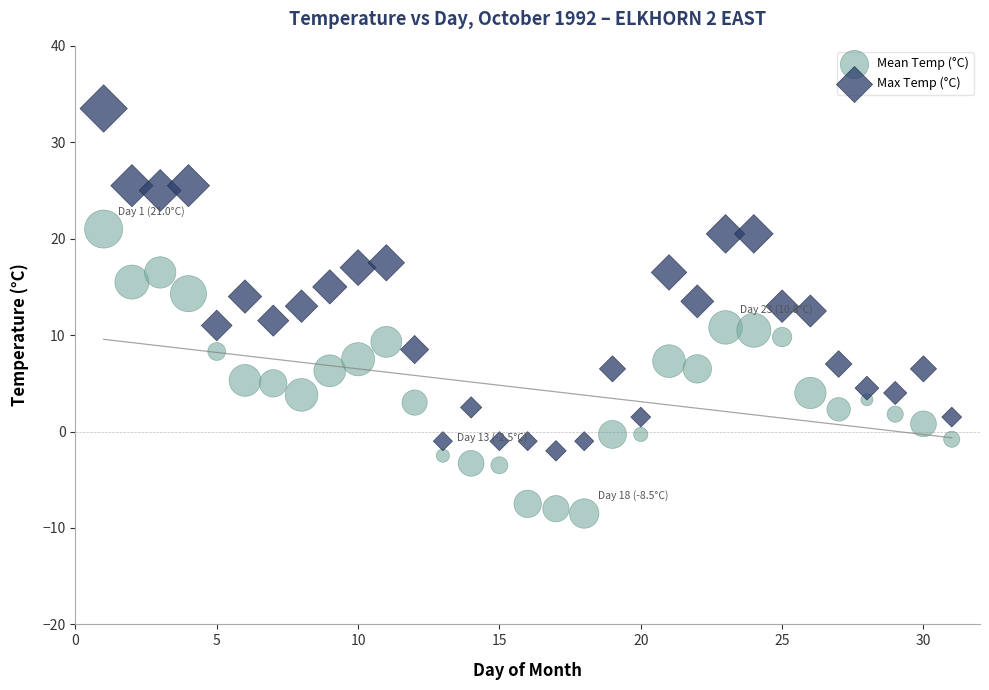

Which series contains the lowest Y value?

Mean Temp (°C)